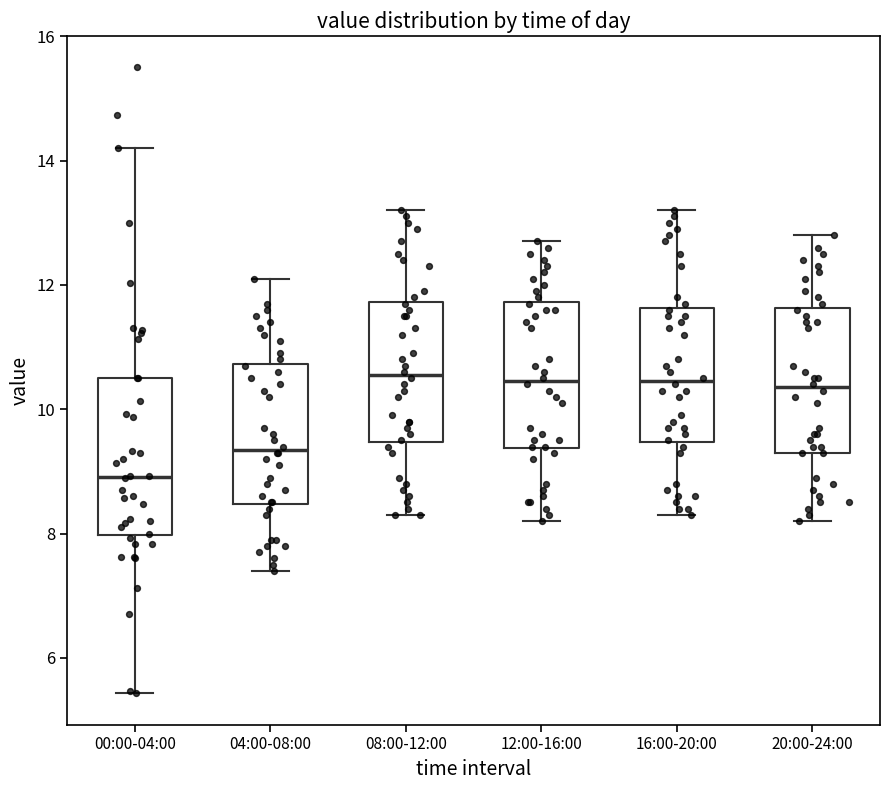

Reading left to right, transcribe this box plot: for each box, give where its median line is, the range the box spans, and where its two whiskers end, as read against the y-axis. The values are not printed on the chart, so give them approximately, as read against the axis.

00:00-04:00: median 9.0, box 8.0 to 10.6, whiskers 5.4 to 14.2
04:00-08:00: median 9.4, box 8.4 to 10.8, whiskers 7.4 to 12.2
08:00-12:00: median 10.6, box 9.4 to 11.8, whiskers 8.4 to 13.2
12:00-16:00: median 10.4, box 9.4 to 11.8, whiskers 8.2 to 12.8
16:00-20:00: median 10.4, box 9.4 to 11.6, whiskers 8.4 to 13.2
20:00-24:00: median 10.4, box 9.4 to 11.6, whiskers 8.2 to 12.8